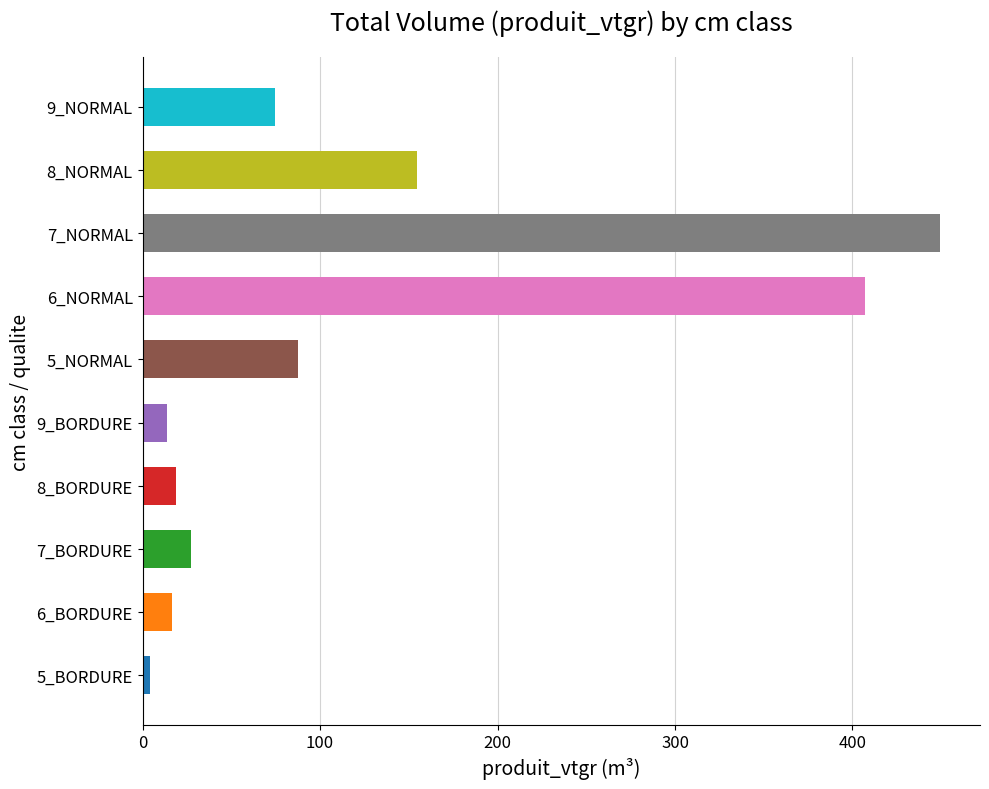

What is the average value?

125.4